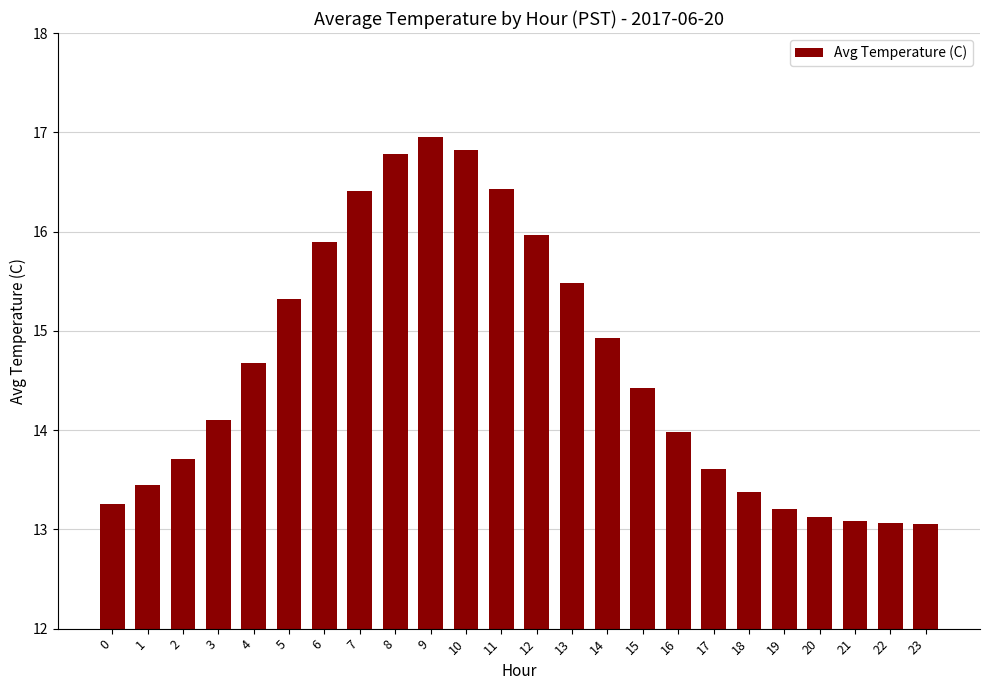

At which category does the chart reach its peak across all series?

9